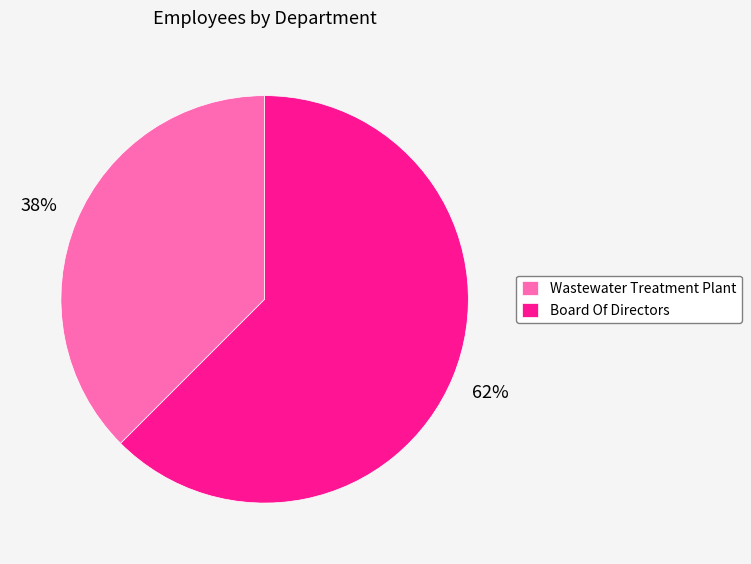

Do Wastewater Treatment Plant and Board Of Directors together represent more than half of the pie?

Yes